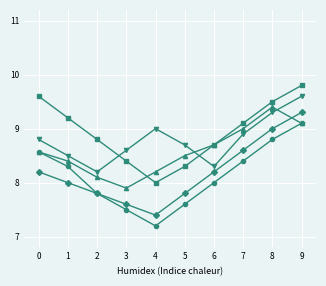

At which category does the chart reach its minimum across all series?

4